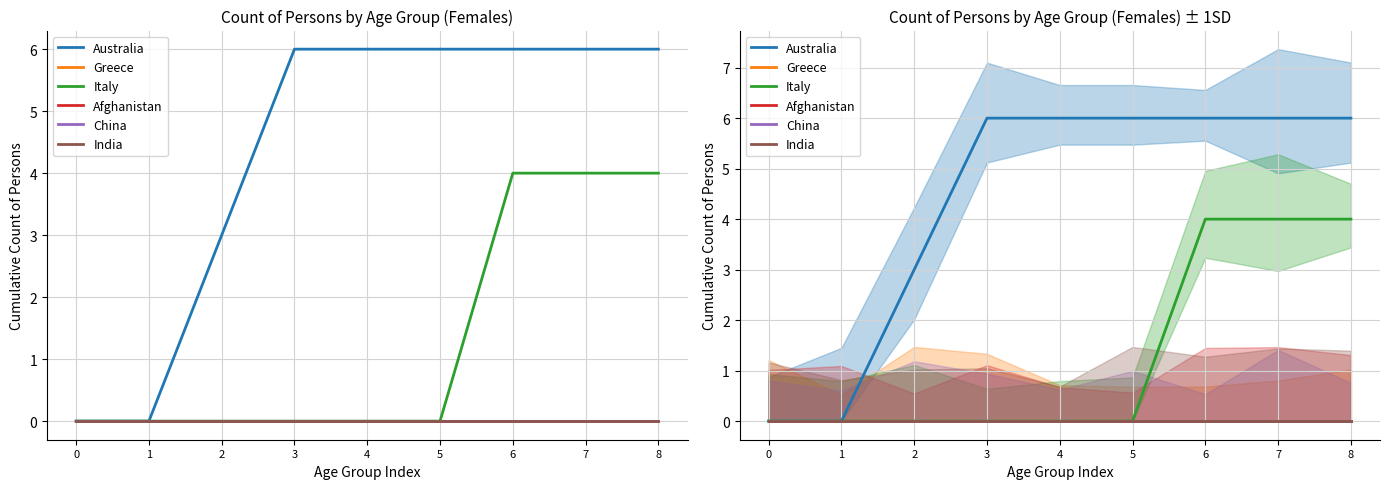

Does the chart display data point markers on the line(s)?

No